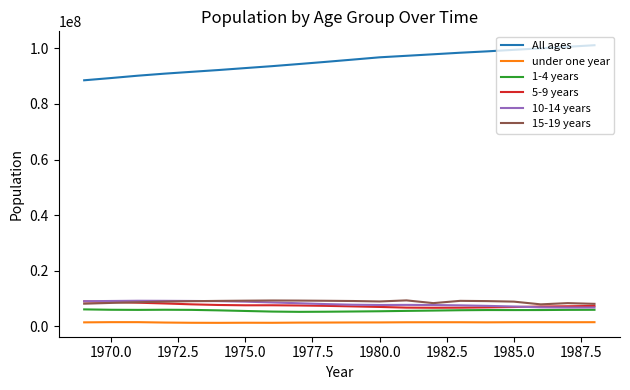

Which series has the widest spread of values?

All ages